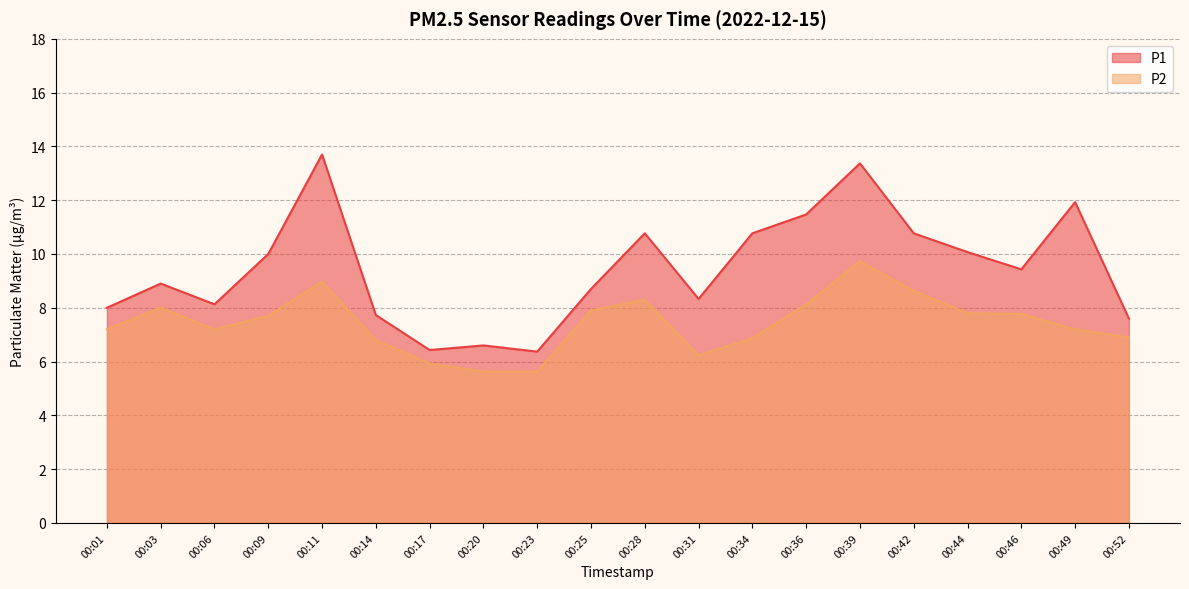

What is the spread (max minus min) of values at 00:44?

2.3